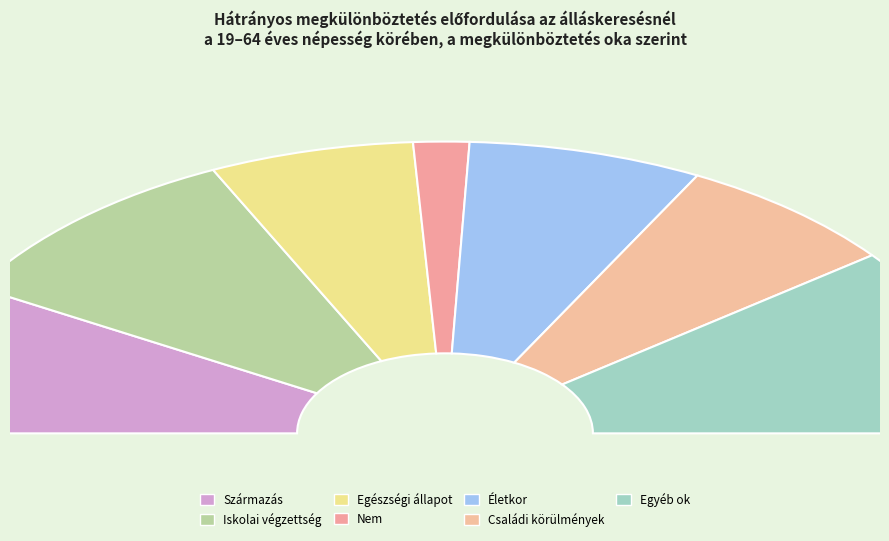

Count the number of slices in the pie.

7